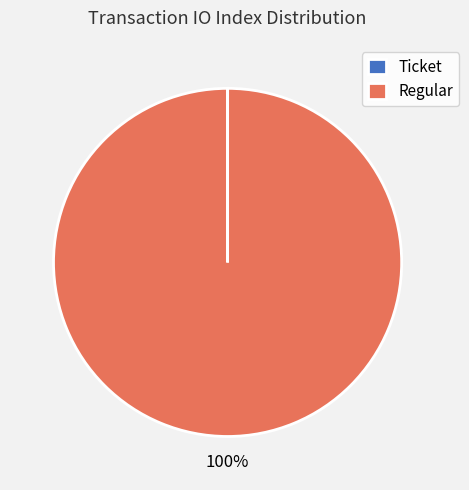

Which slice is the largest?

Regular